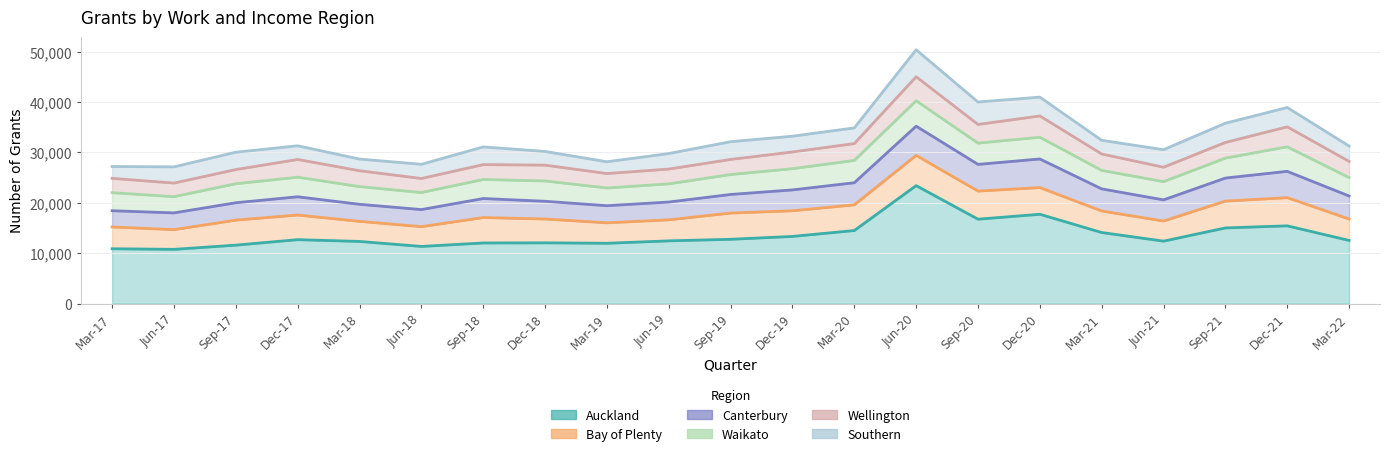

True or false: Auckland has more than 2 interior local peaks.

True